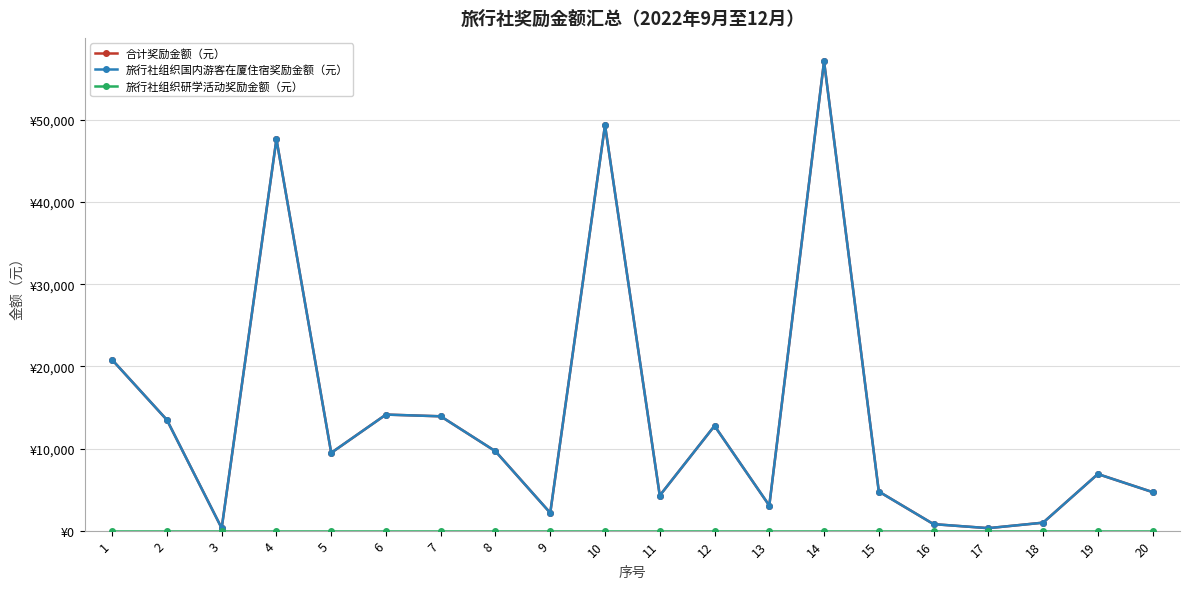

Does the chart have visible grid lines?

Yes